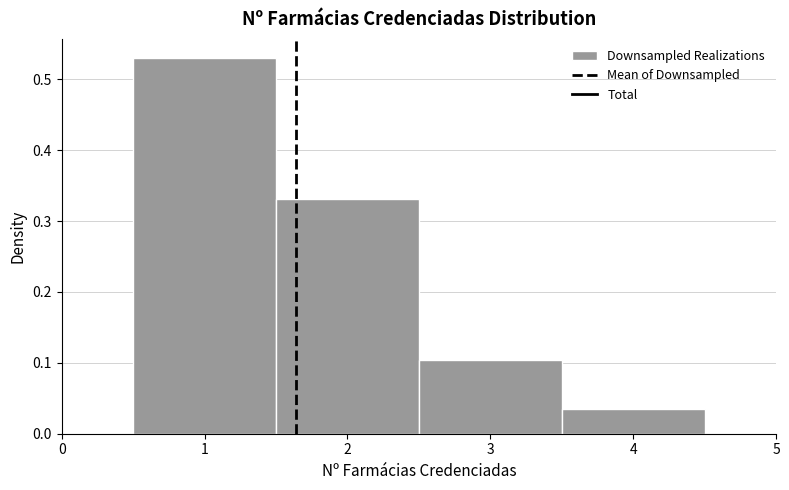

Reading left to right, transcribe this chart: for each bar, give the range it covers on the x-axis and its height. The values are not printed on the chart, so give them approximately, as read against the axis.

0.5 to 1.5: 0.53
1.5 to 2.5: 0.33
2.5 to 3.5: 0.10
3.5 to 4.5: 0.03